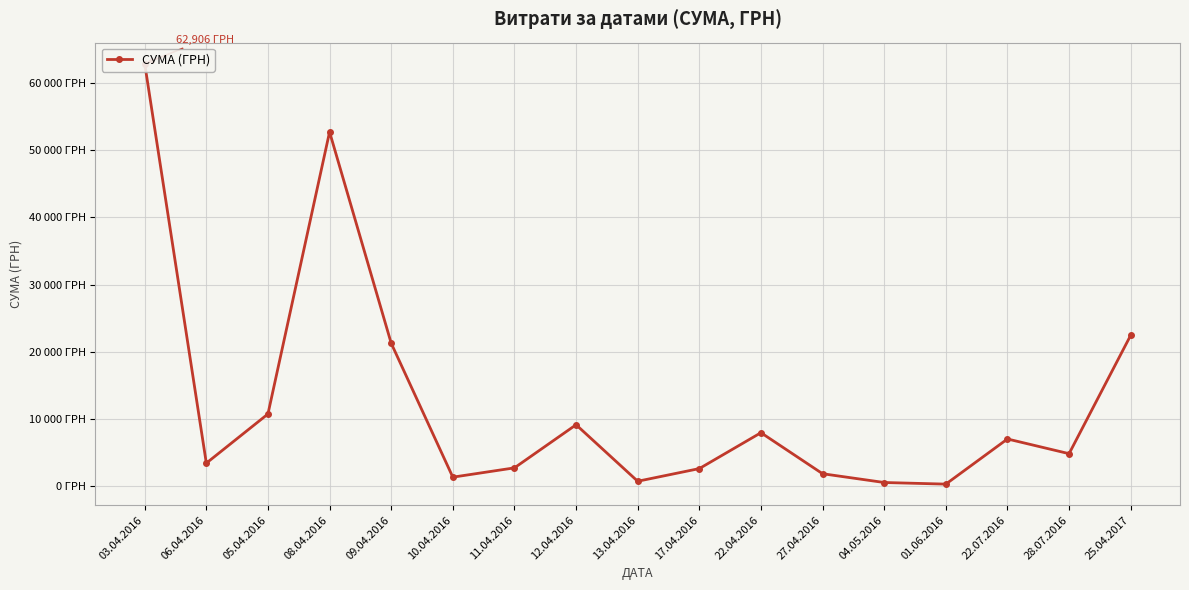

Is it true that the value at 22.07.2016 is 12364.9?

False